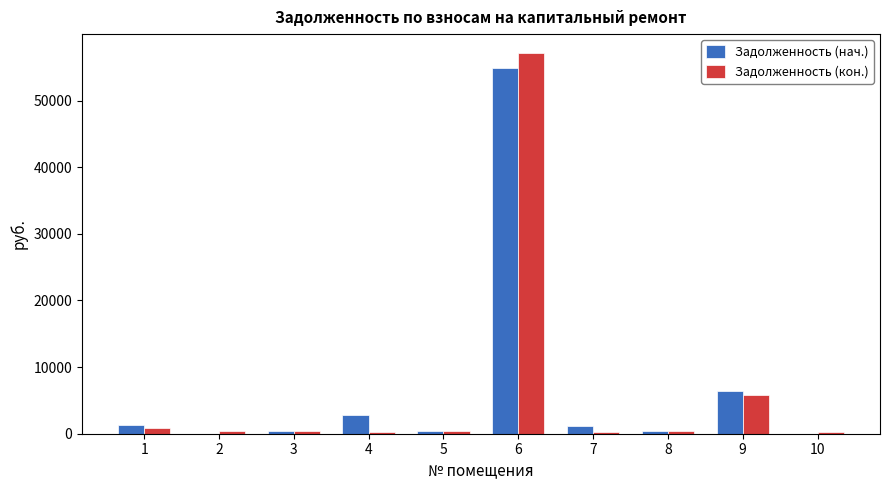

What is the sum of all Задолженность (нач.) values?

67886.3